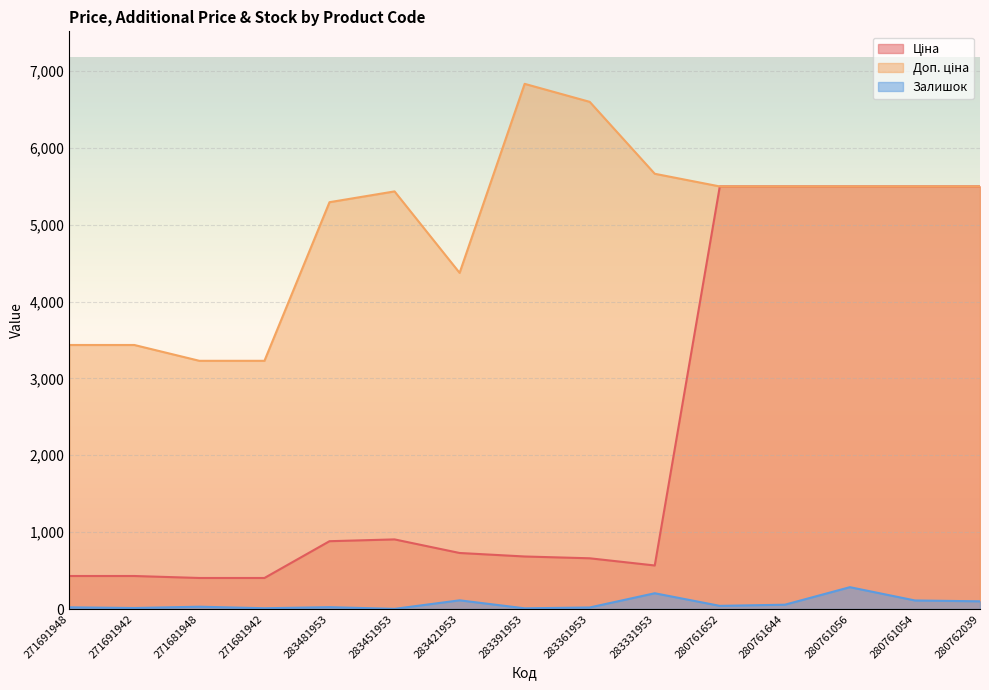

At how many categories does at least one series exceed 2315?

15